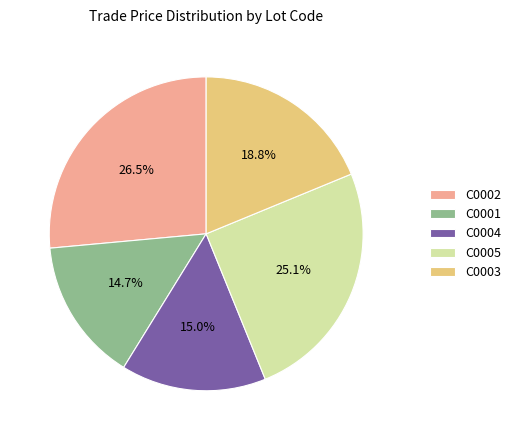

Does C0004 account for over 50% of the chart?

No